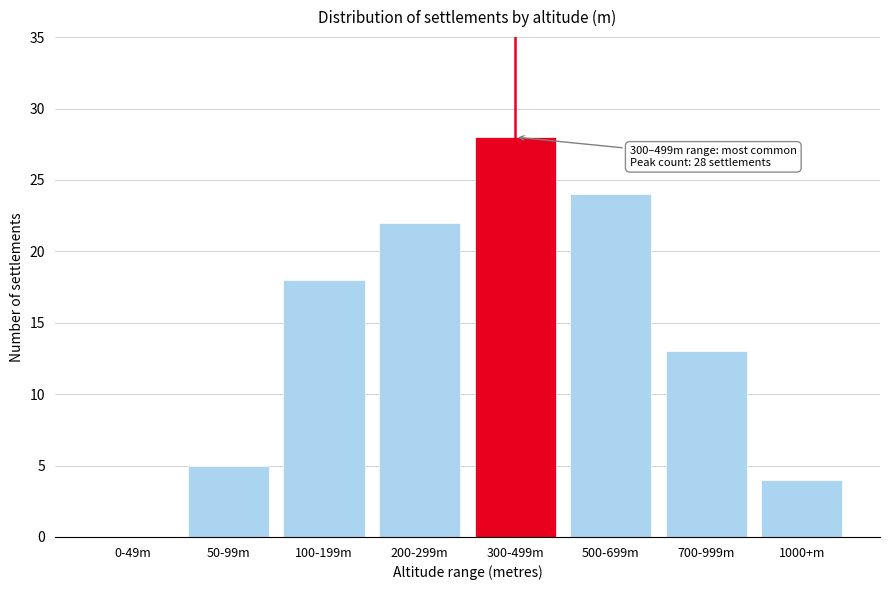

Reading left to right, list all the values displayed in this chart.

0-49m=0	50-99m=5	100-199m=18	200-299m=22	300-499m=28	500-699m=24	700-999m=13	1000+m=4